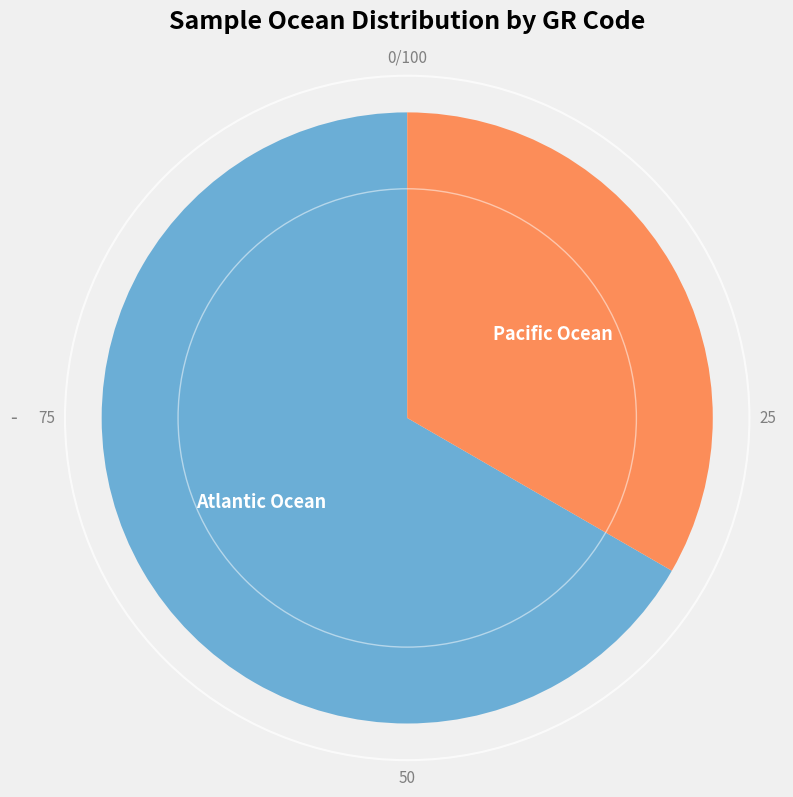

Do Atlantic Ocean and Pacific Ocean together represent more than half of the pie?

Yes